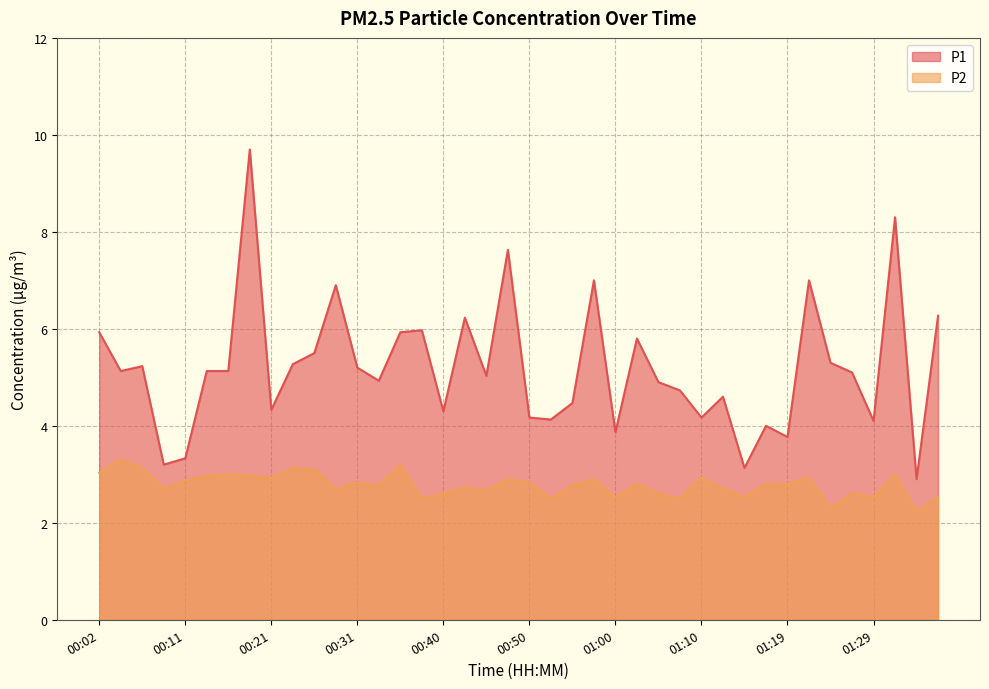

Reading right to left, list all the values displayed in this chart.

P1: 01:37=6.3	01:34=2.9	01:32=8.3	01:29=4.1	01:27=5.1	01:24=5.3	01:22=7.0	01:19=3.8	01:17=4.0	01:15=3.1	01:12=4.6	01:10=4.2	01:07=4.7	01:05=4.9	01:02=5.8	01:00=3.9	00:58=7.0	00:55=4.5	00:53=4.1	00:50=4.2	00:48=7.6	00:45=5.0	00:43=6.2	00:40=4.3	00:38=6.0	00:36=5.9	00:33=4.9	00:31=5.2	00:28=6.9	00:26=5.5	00:23=5.3	00:21=4.3	00:19=9.7	00:16=5.1	00:14=5.1	00:11=3.3	00:09=3.2	00:06=5.2	00:04=5.1	00:02=5.9
P2: 01:37=2.5	01:34=2.2	01:32=3.0	01:29=2.5	01:27=2.6	01:24=2.3	01:22=2.9	01:19=2.8	01:17=2.8	01:15=2.5	01:12=2.7	01:10=2.9	01:07=2.5	01:05=2.6	01:02=2.8	01:00=2.5	00:58=2.9	00:55=2.8	00:53=2.5	00:50=2.8	00:48=2.9	00:45=2.7	00:43=2.7	00:40=2.6	00:38=2.5	00:36=3.2	00:33=2.8	00:31=2.8	00:28=2.7	00:26=3.1	00:23=3.1	00:21=2.9	00:19=3.0	00:16=3.0	00:14=3.0	00:11=2.9	00:09=2.7	00:06=3.1	00:04=3.3	00:02=3.0